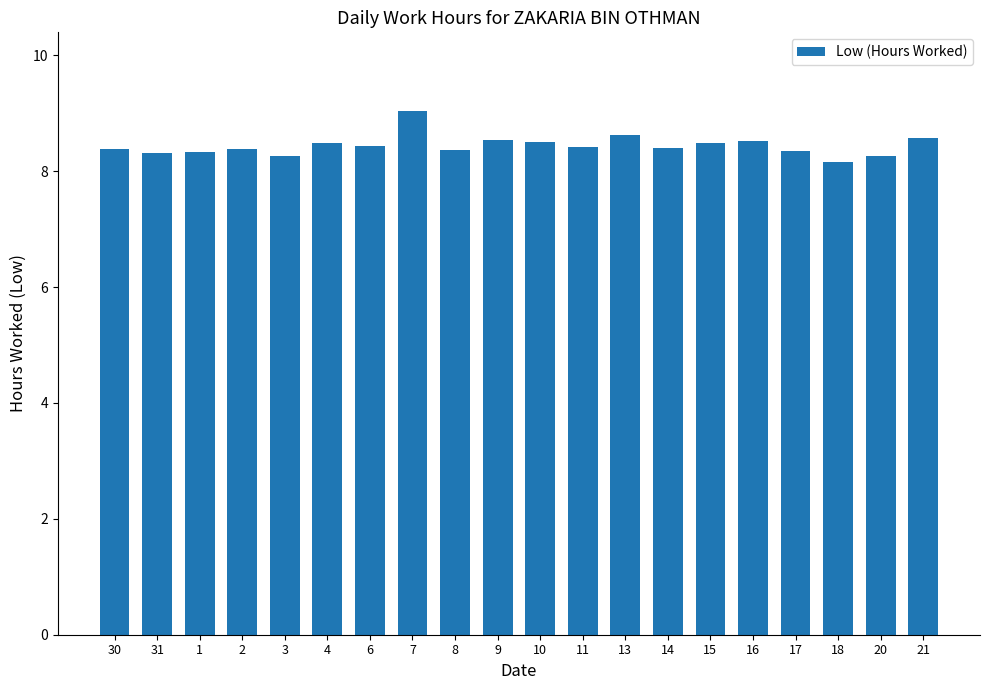

Is it true that the value at 16 is 8.5?

True